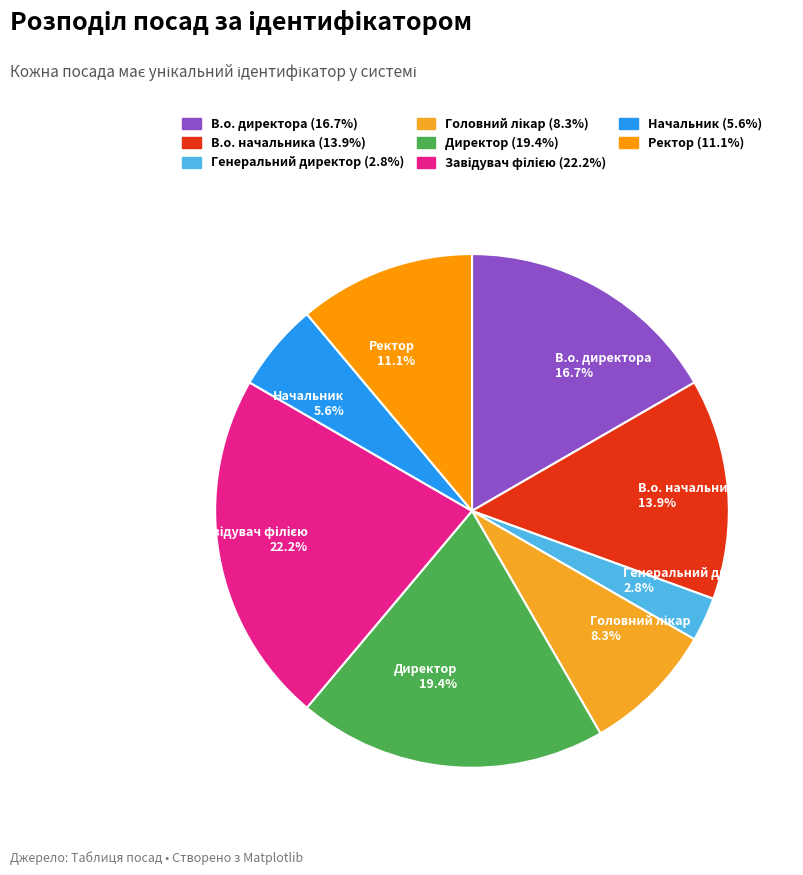

How many segments does this pie chart have?

8